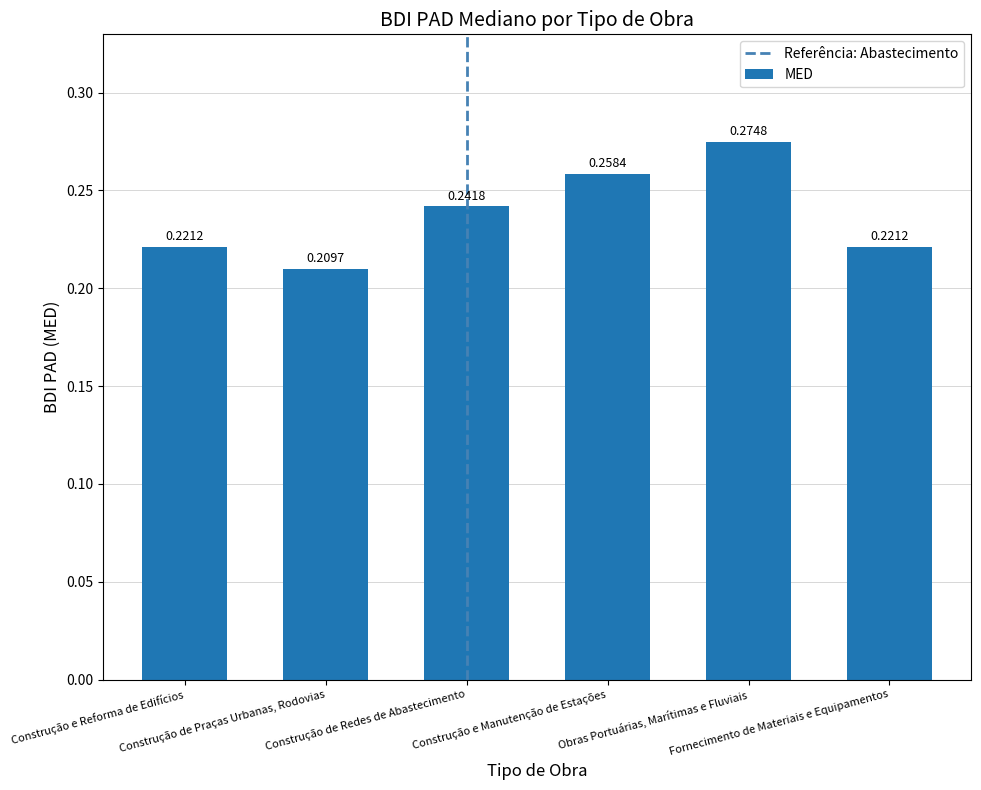

Are the bars grouped side by side (vs. stacked)?

No